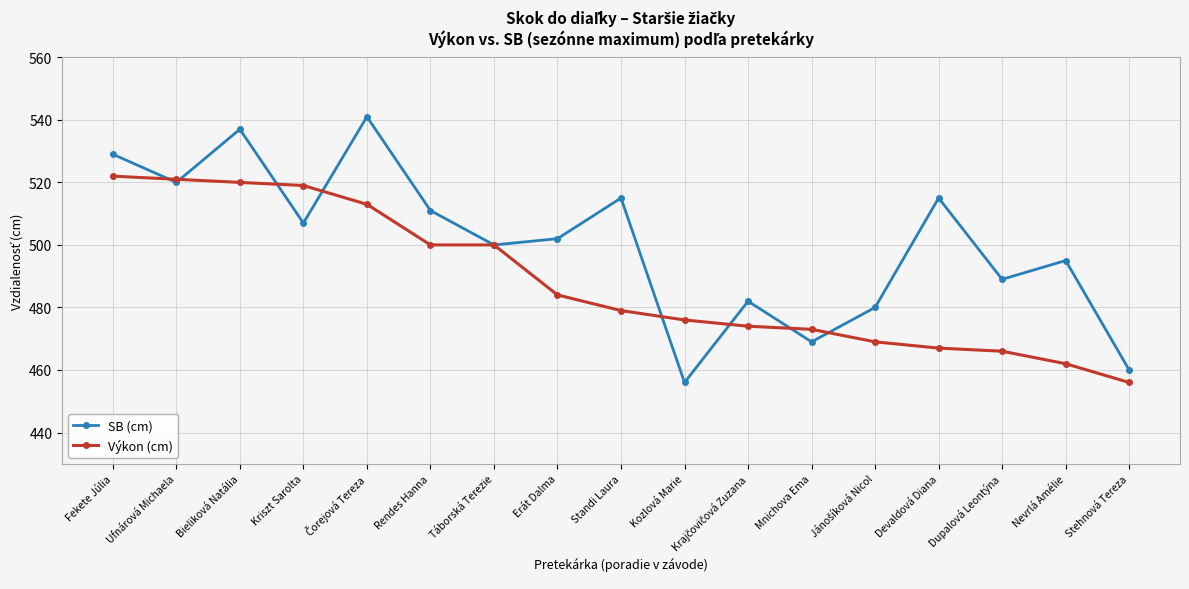

What is the smallest value displayed?

456